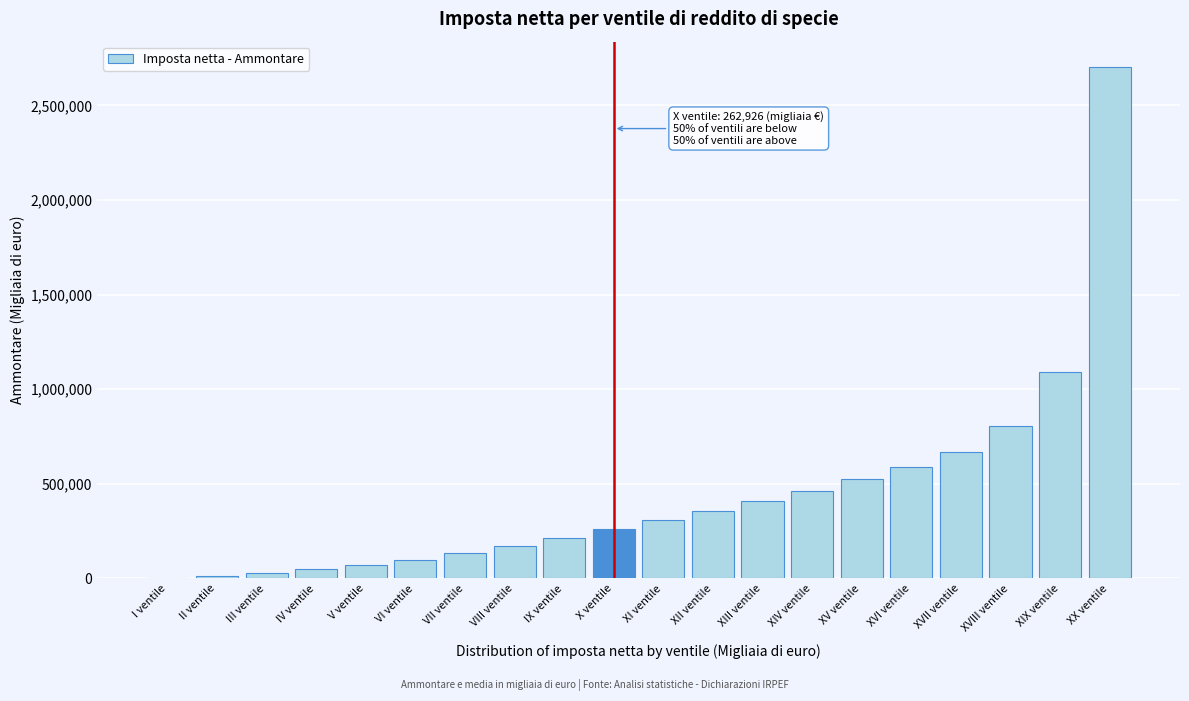

What is the sum of all values?

8961987